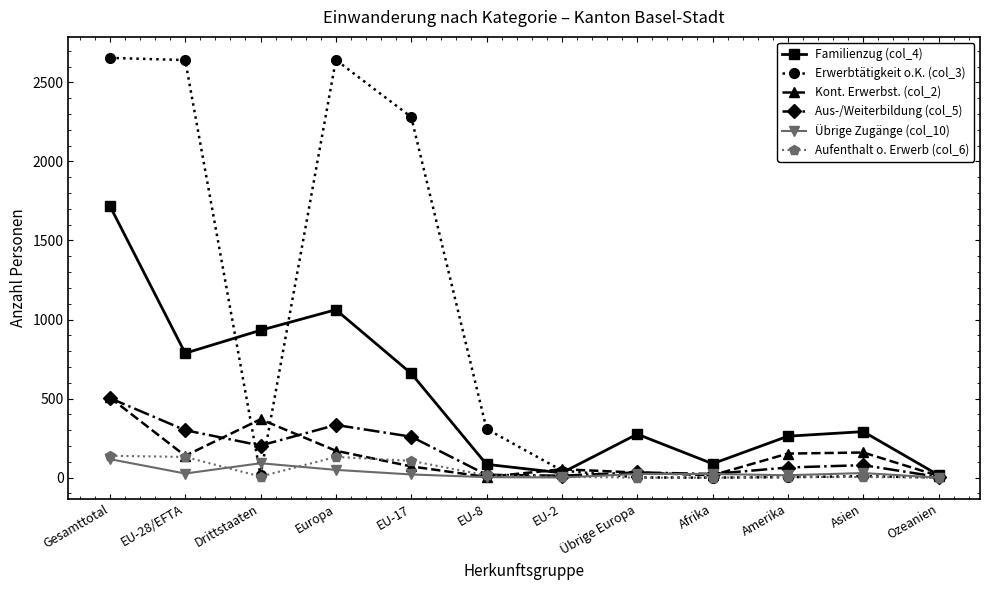

What is the label of the 7th point from the left?

EU-2